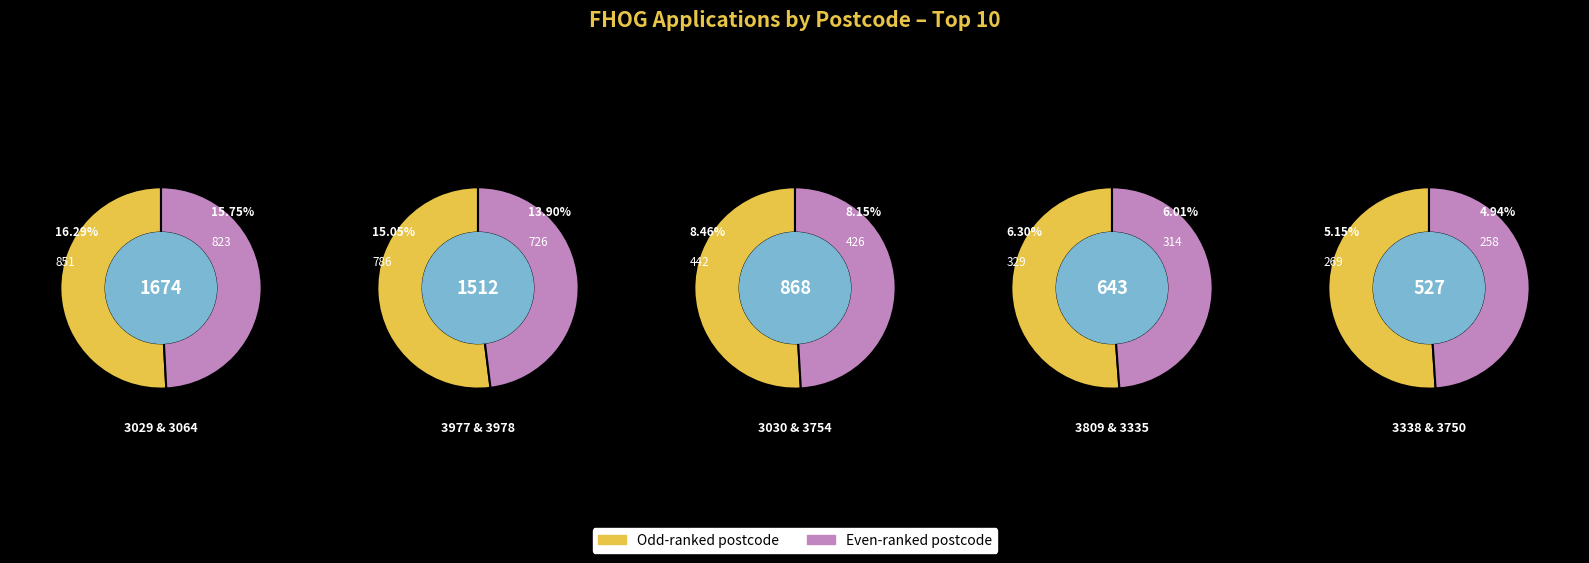

To the nearest percent, what is the difference between the largest and smallest slice percentages?

11%